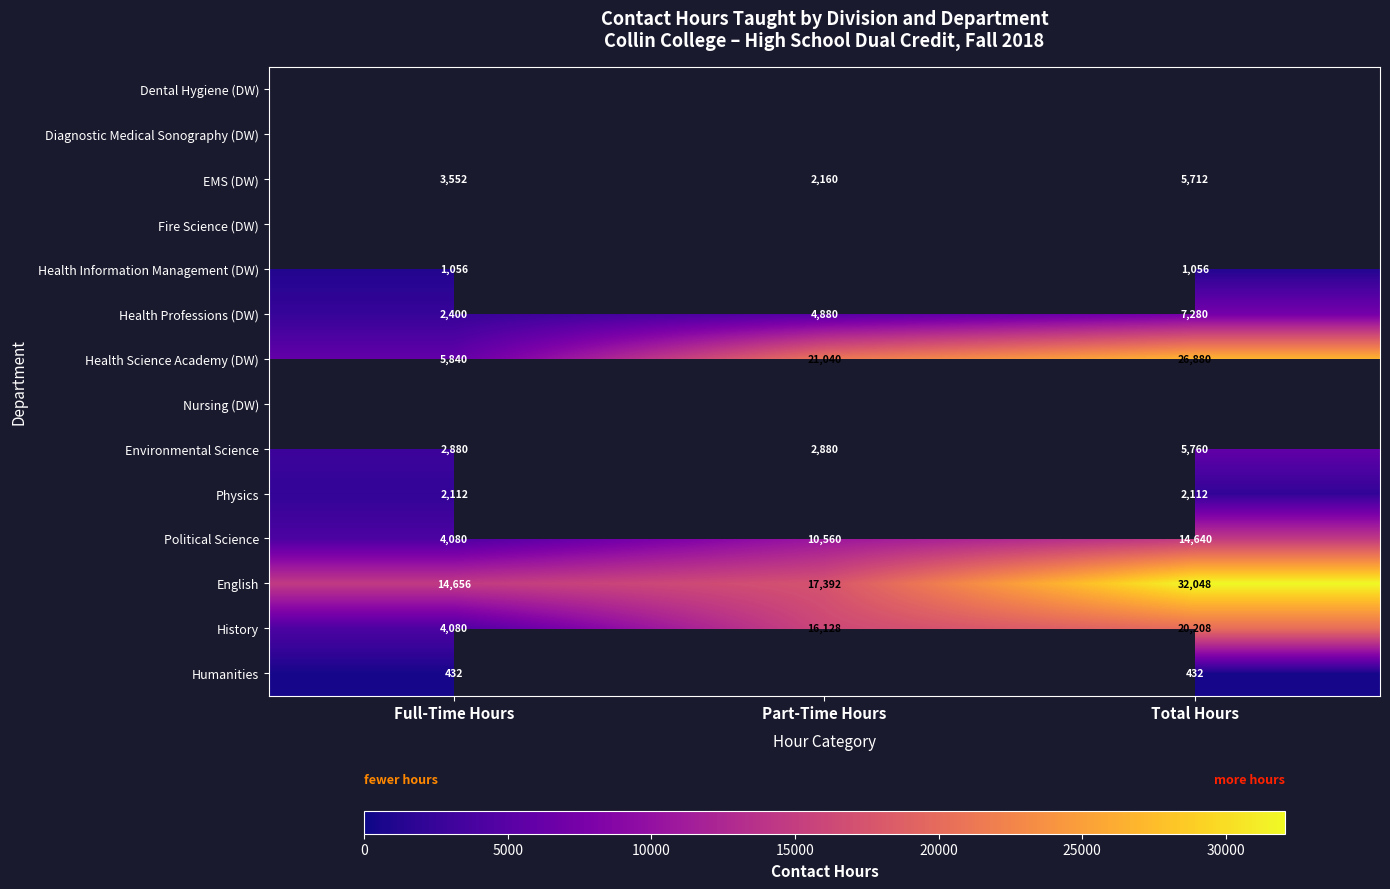

True or false: Political Science has a value of 10560 at Part-Time Hours.

True